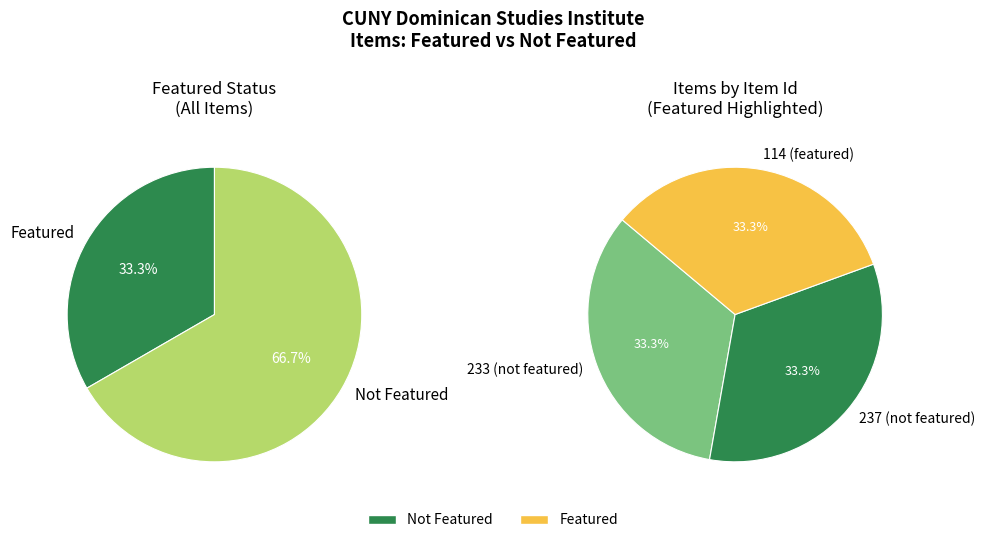

Is it true that 237 is 42% of the pie?

False